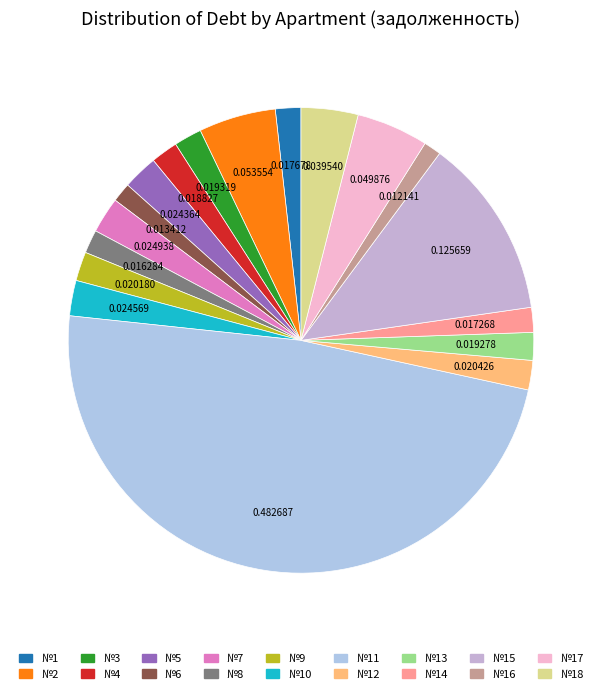

How many slices are in this pie chart?

18